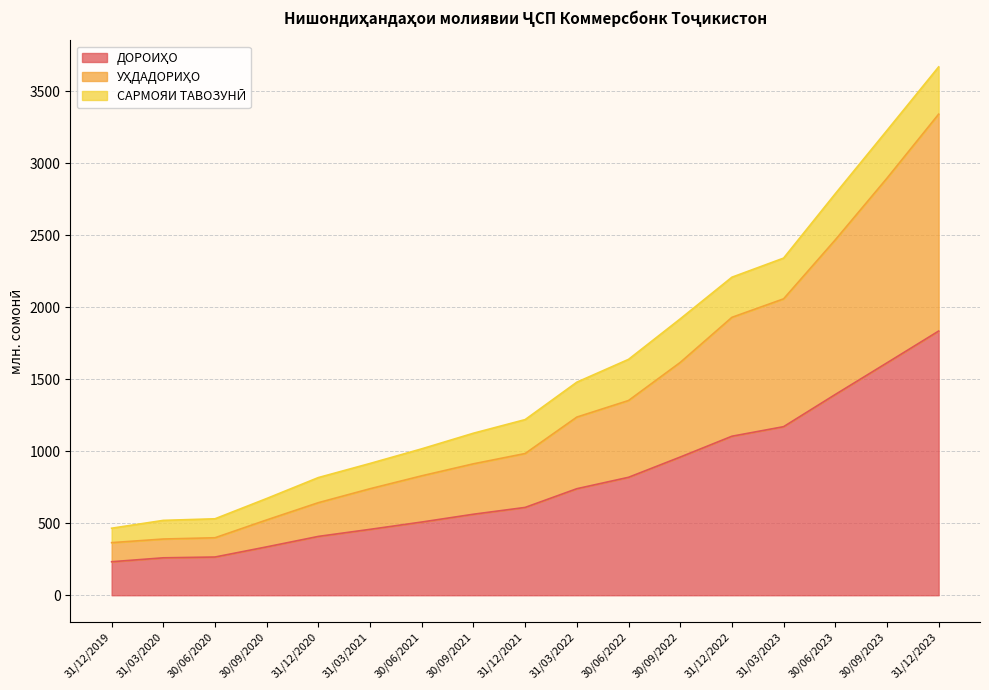

What is the total value across all series at 30/06/2020?

531.0